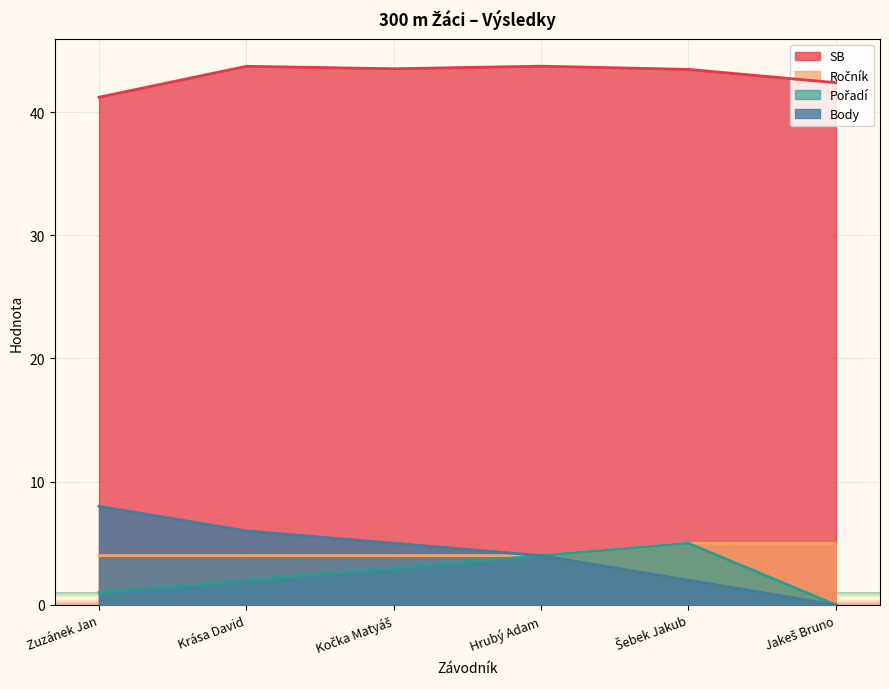

In Pořadí, how many points are higher than both neighbors (excluding endpoints)?

1